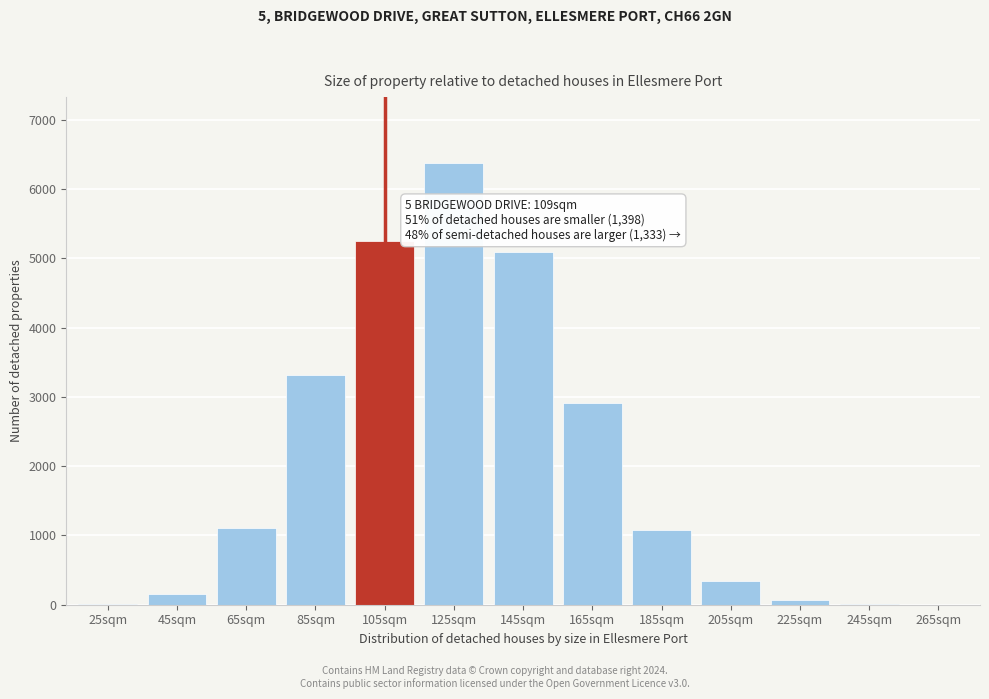

At which label is the value closest to 3186?

85sqm